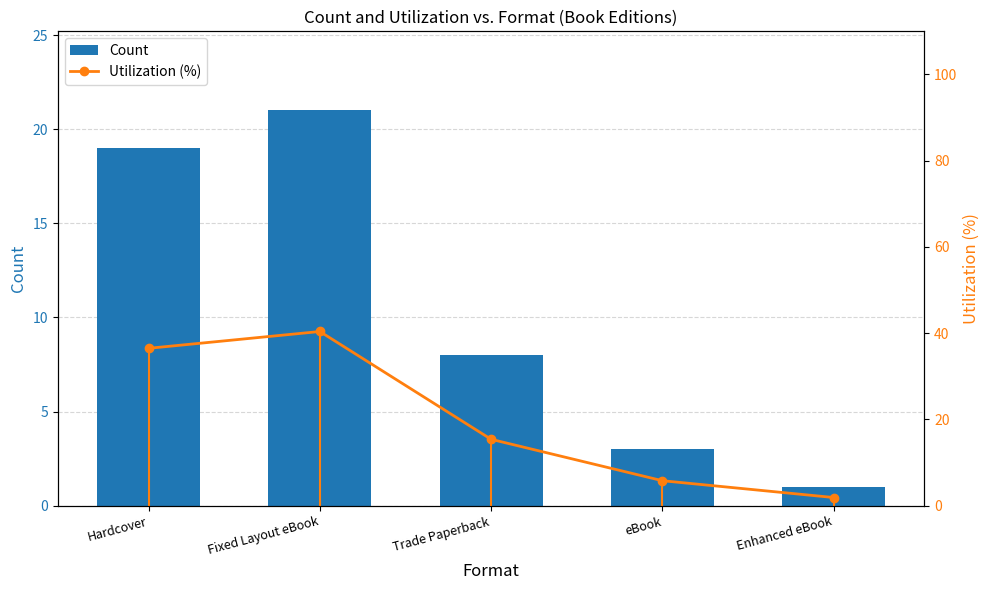

Reading left to right, list all the values displayed in this chart.

Count: Hardcover=19.0	Fixed Layout eBook=21.0	Trade Paperback=8.0	eBook=3.0	Enhanced eBook=1.0
Utilization (%): Hardcover=36.5	Fixed Layout eBook=40.4	Trade Paperback=15.4	eBook=5.8	Enhanced eBook=1.9